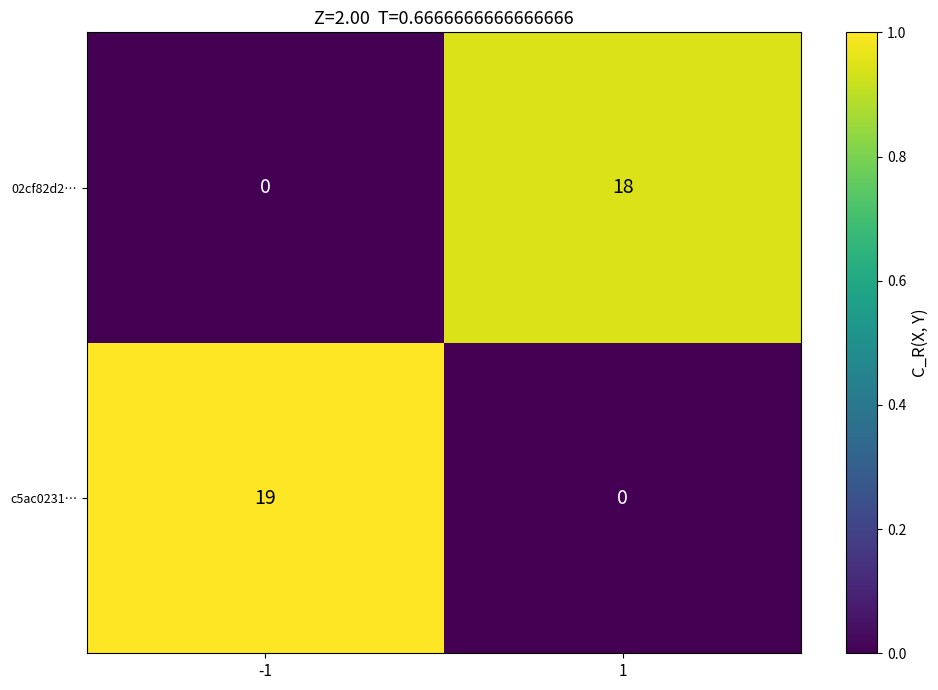

At which category is the sum across all series the highest?

-1